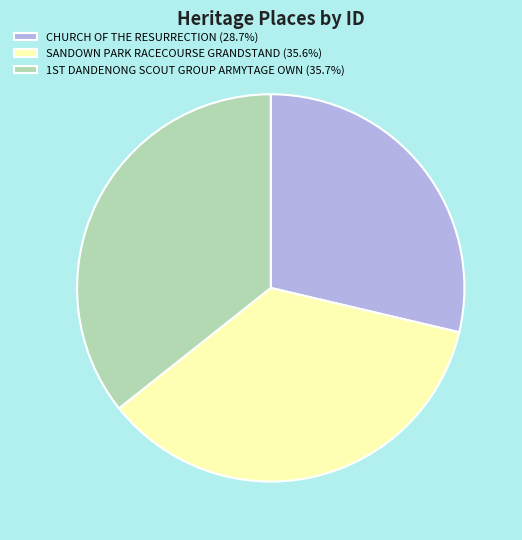

Which category has the smallest portion of the pie?

CHURCH OF THE RESURRECTION